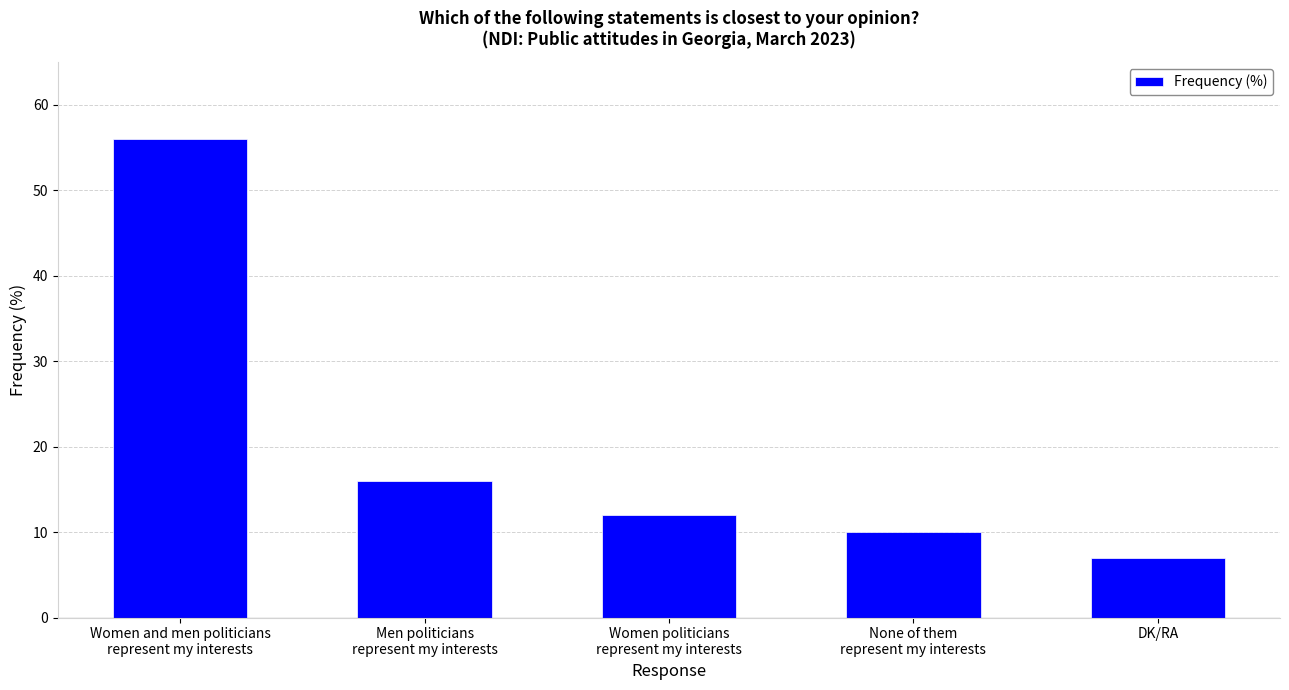

Reading left to right, what are all the values shown in this chart?

56	16	12	10	7